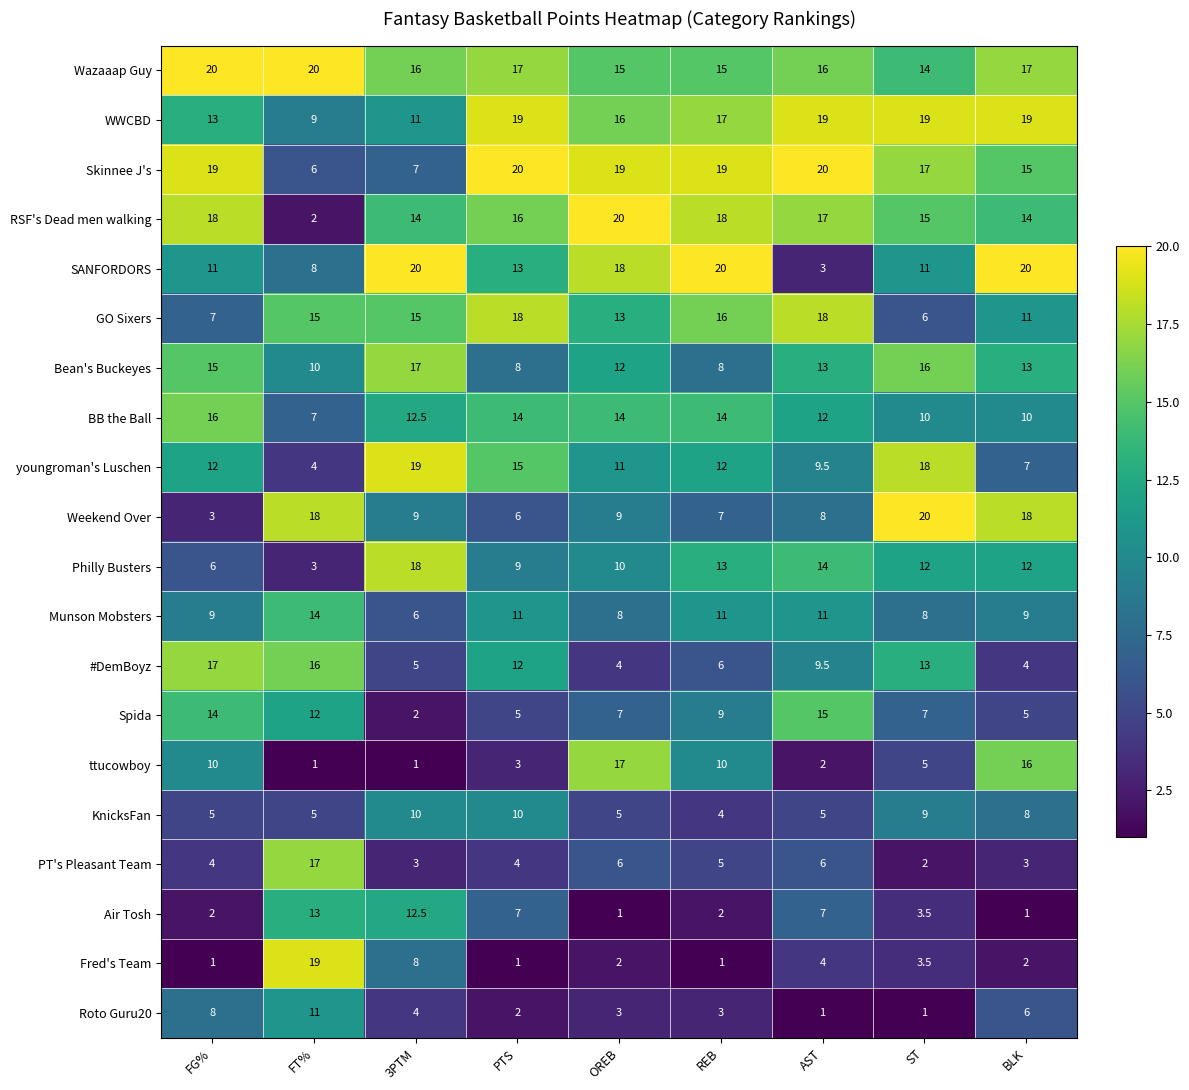

Rank the series at REB from highest to lowest value.

SANFORDORS, Skinnee J's, RSF's Dead men walking, WWCBD, GO Sixers, Wazaaap Guy, BB the Ball, Philly Busters, youngroman's Luschen, Munson Mobsters, ttucowboy, Spida, Bean's Buckeyes, Weekend Over, #DemBoyz, PT's Pleasant Team, KnicksFan, Roto Guru20, Air Tosh, Fred's Team